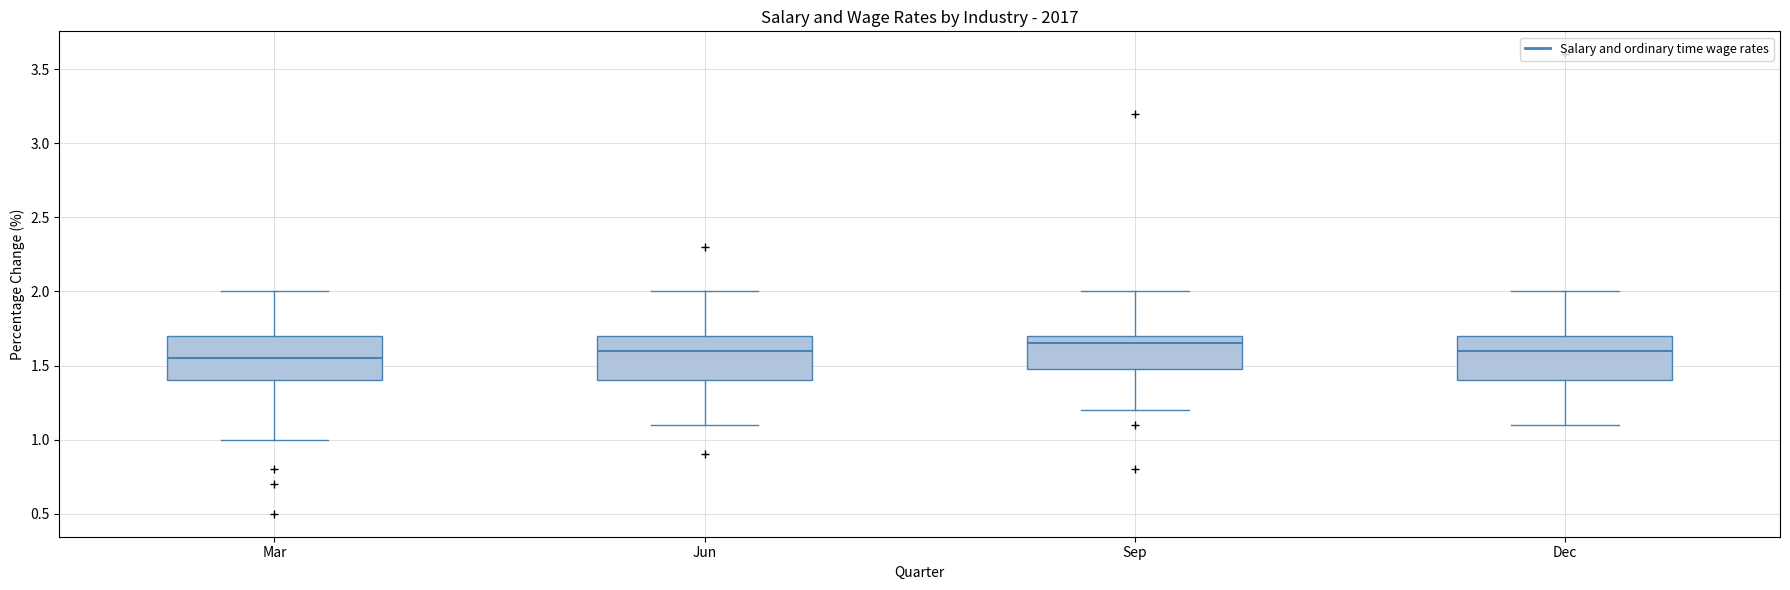

Where does the upper whisker of the box for Sep end on the y-axis? The values are not printed on the chart, so give them approximately, as read against the axis.

2.00